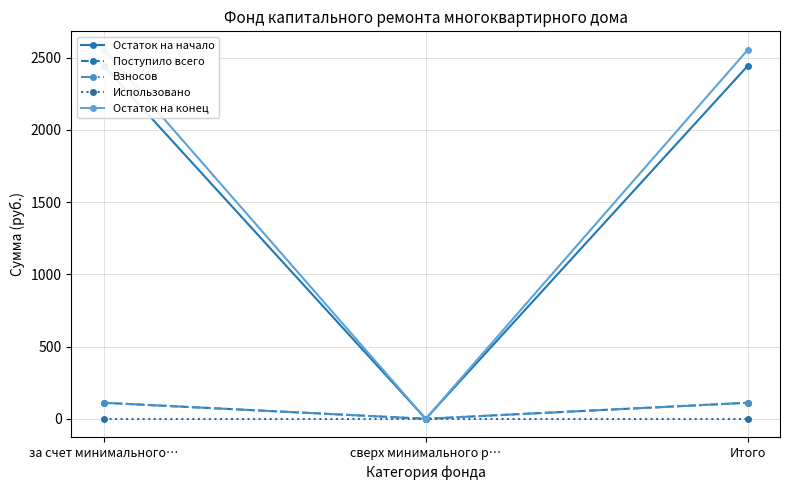

Reading left to right, list all the values displayed in this chart.

Остаток на начало: за счет минимального…=2443.3	сверх минимального р…=0.0	Итого=2443.3
Поступило всего: за счет минимального…=110.7	сверх минимального р…=0.0	Итого=110.7
Взносов: за счет минимального…=110.7	сверх минимального р…=0.0	Итого=110.7
Использовано: за счет минимального…=0.0	сверх минимального р…=0.0	Итого=0.0
Остаток на конец: за счет минимального…=2554.1	сверх минимального р…=0.0	Итого=2554.1